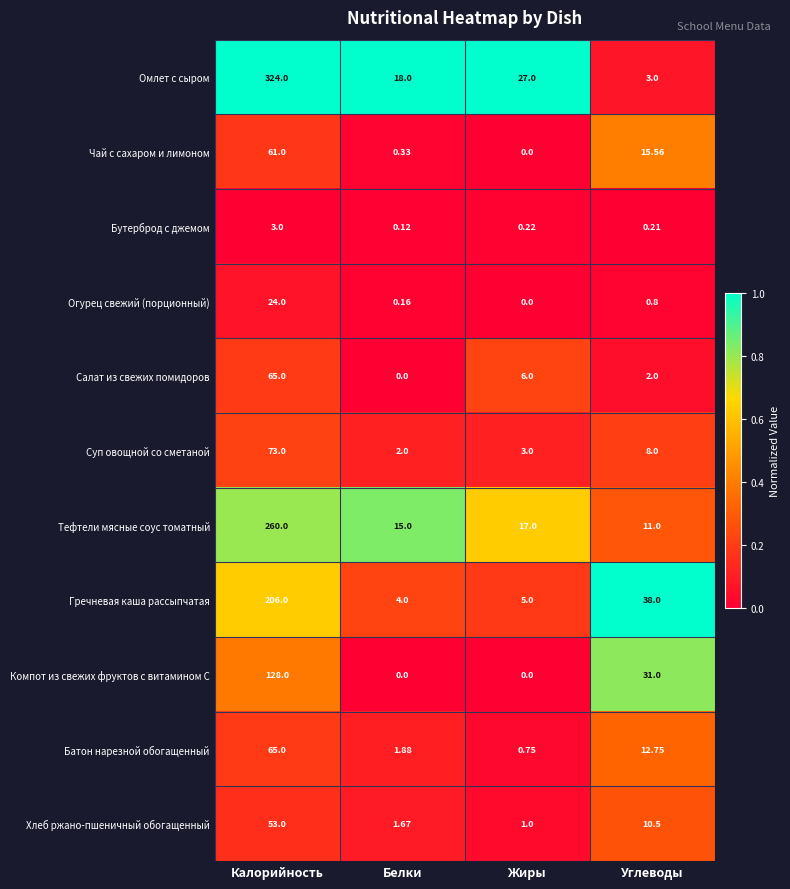

Which series has the widest spread of values?

Омлет с сыром